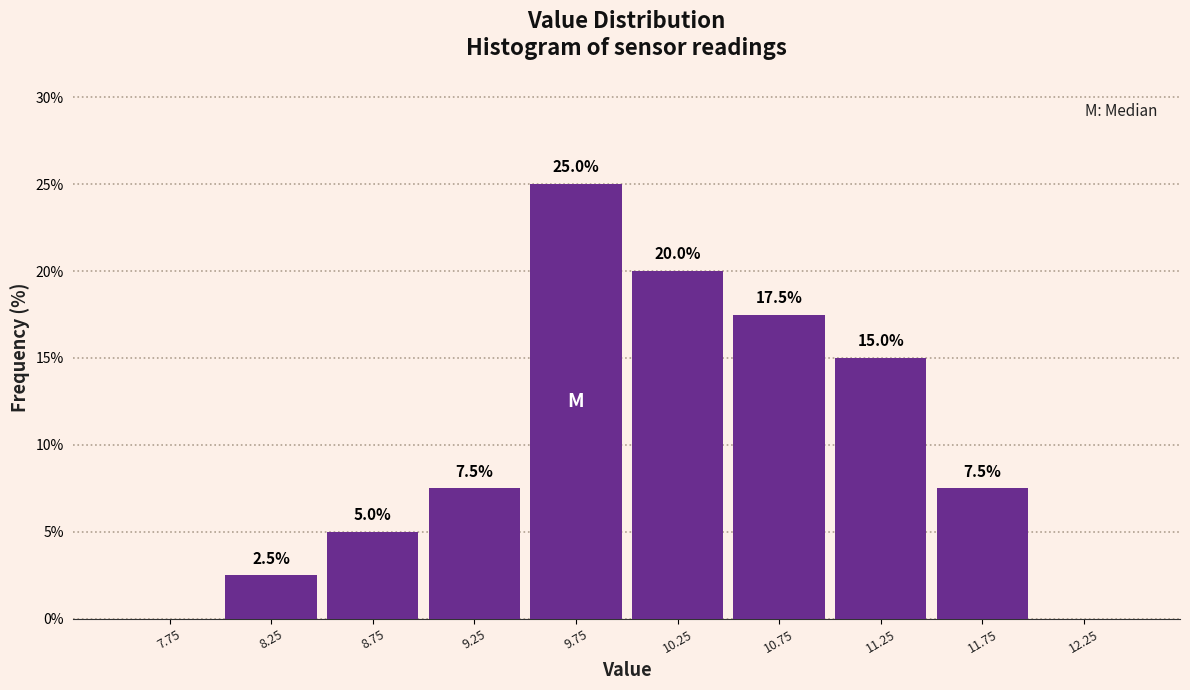

Over which range of the x-axis is the bar tallest?

9.5 to 10.0